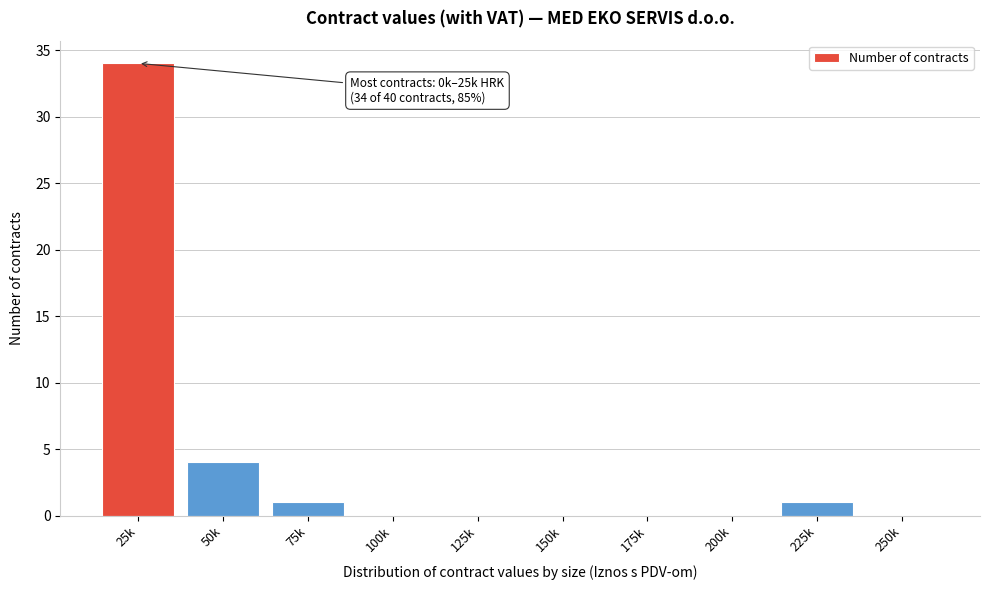

Reading left to right, list all the values displayed in this chart.

25k=34	50k=4	75k=1	100k=0	125k=0	150k=0	175k=0	200k=0	225k=1	250k=0